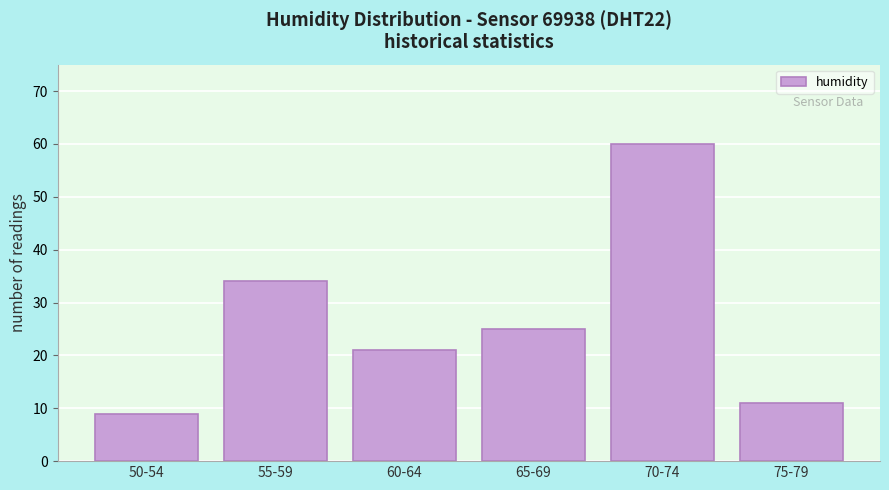

Reading left to right, what are all the values shown in this chart?

50-54=9	55-59=34	60-64=21	65-69=25	70-74=60	75-79=11